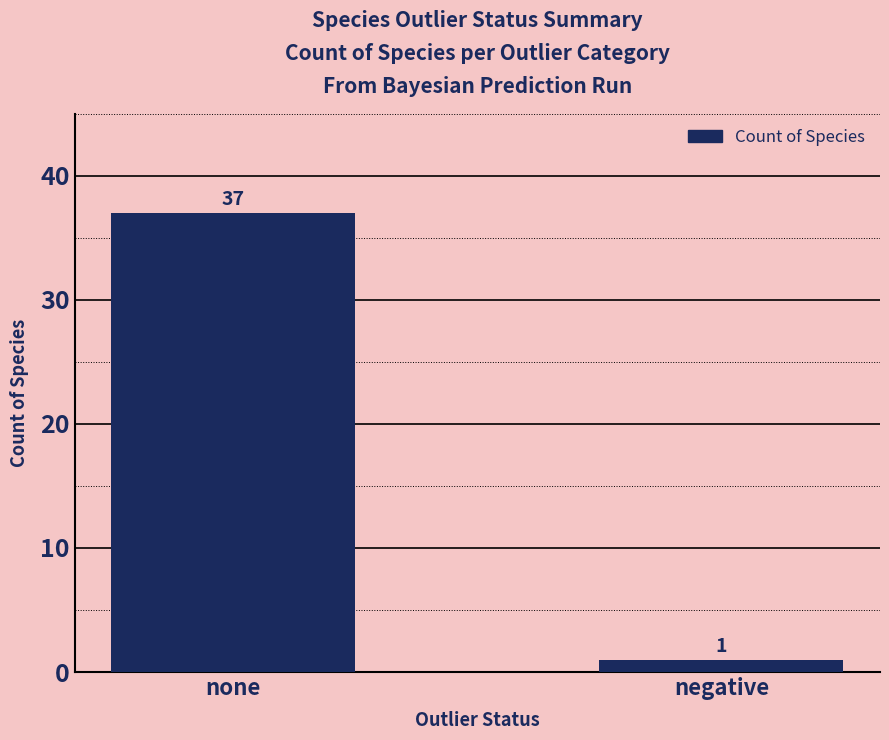

How many distinct data groups are displayed?

1